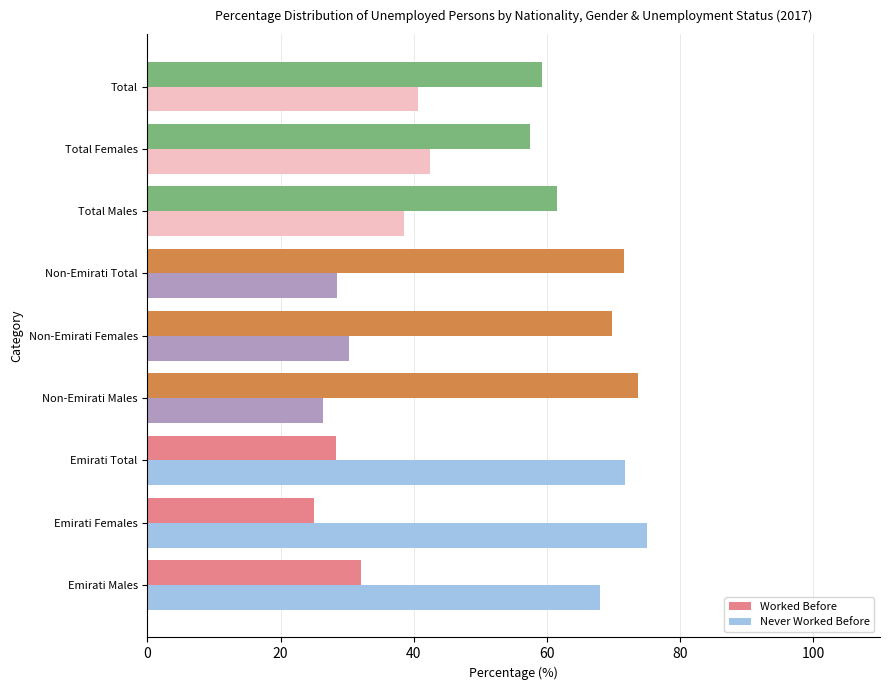

List the series in order of their overall mean, highest first.

Worked Before, Never Worked Before